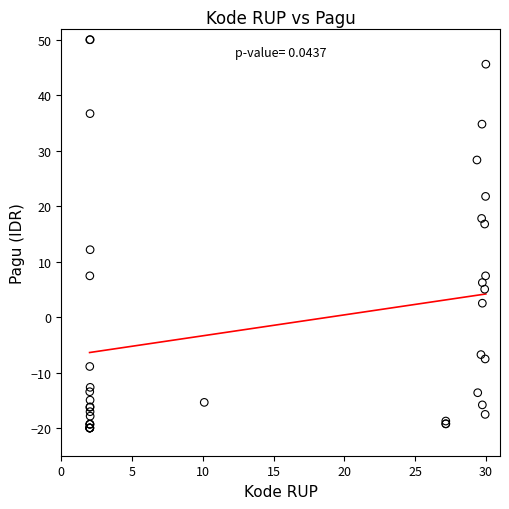

What Y value in the scatter plot is closest to 15?

16.8